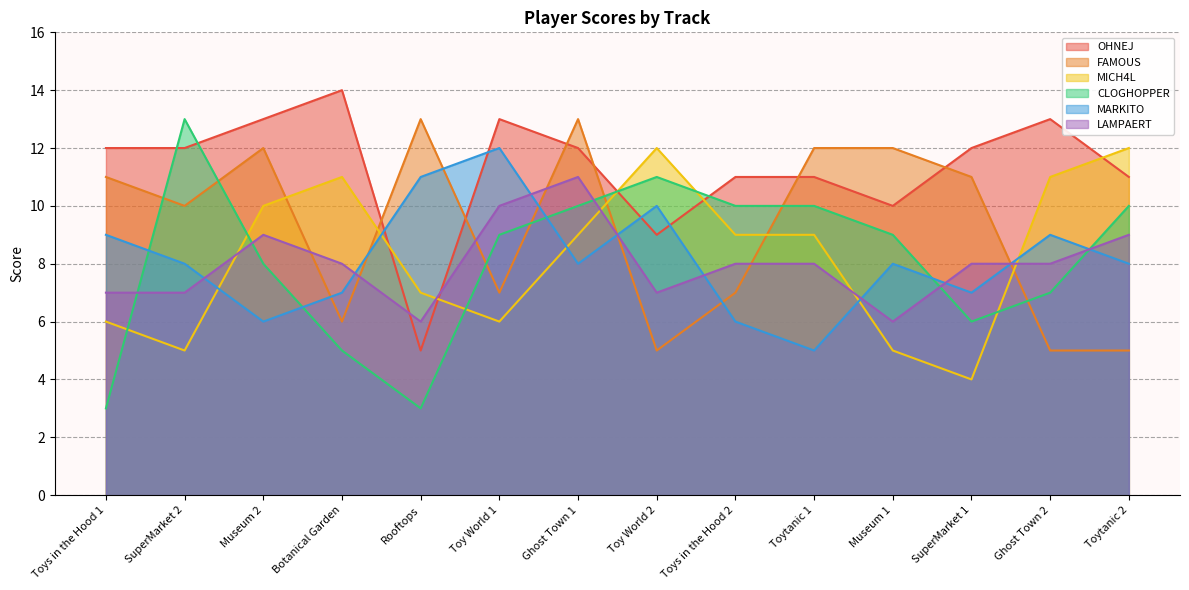

What value does the FAMOUS series have at Toytanic 2?

5